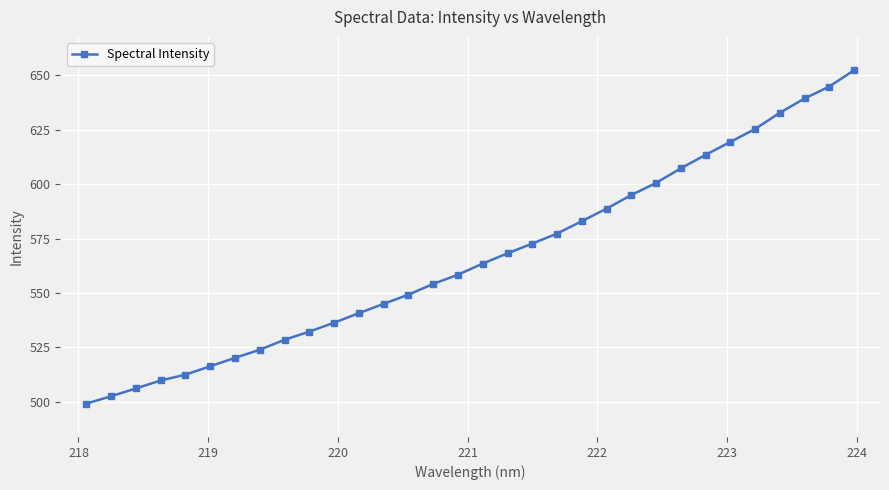

What is the average value?

566.2